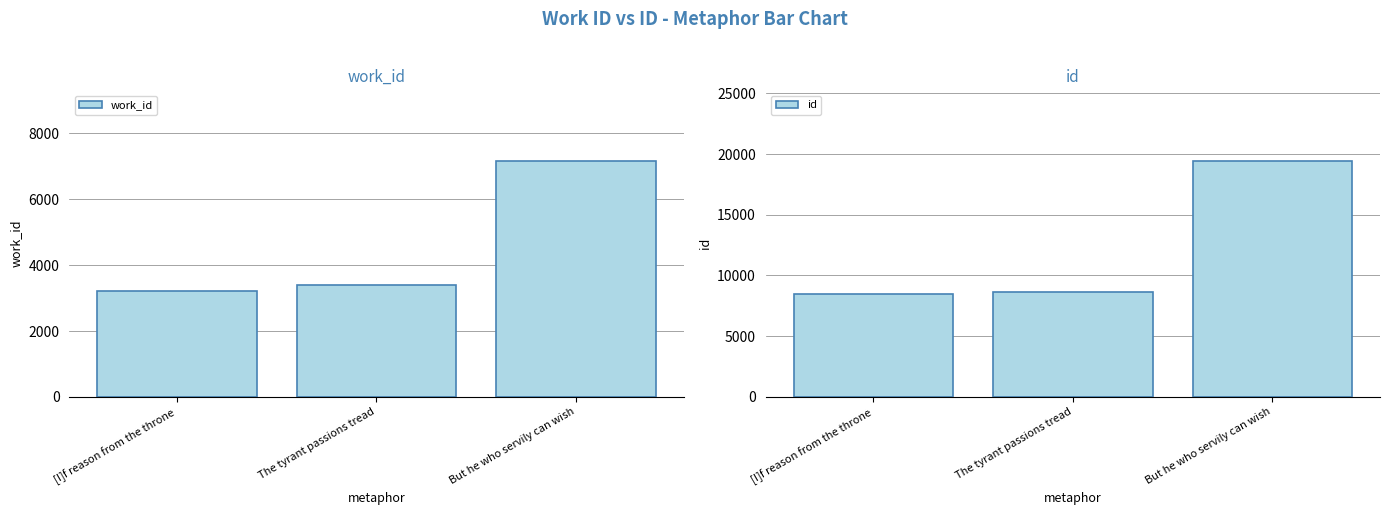

The value of id at But he who servily can wish is 7117. True or false?

False